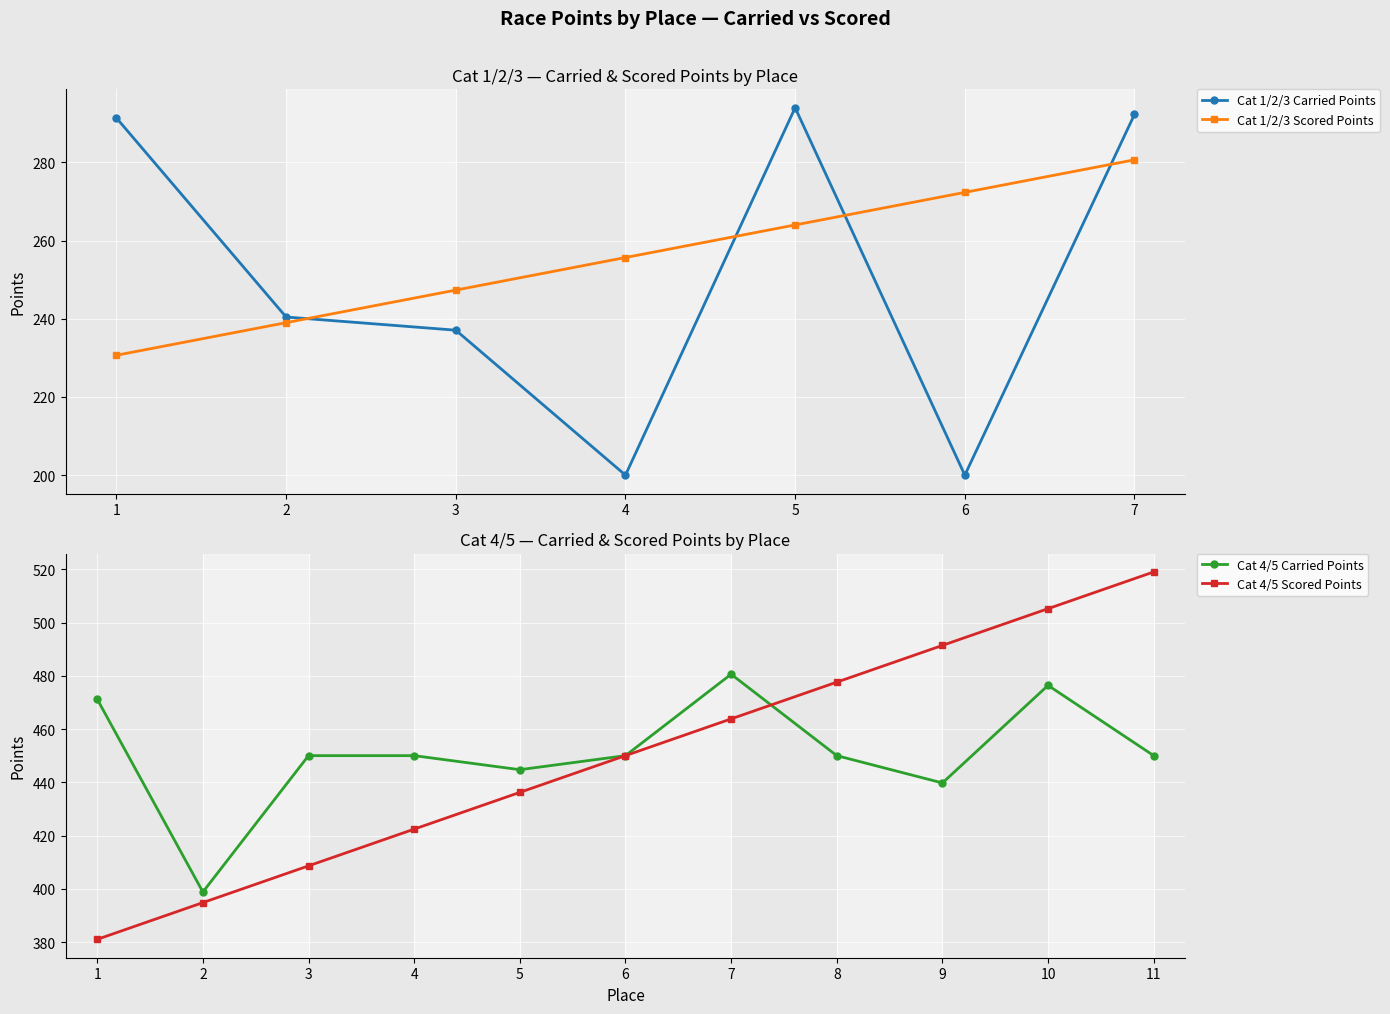

Is it true that Cat 1/2/3 Scored Points equals 392.9 at 3?

False